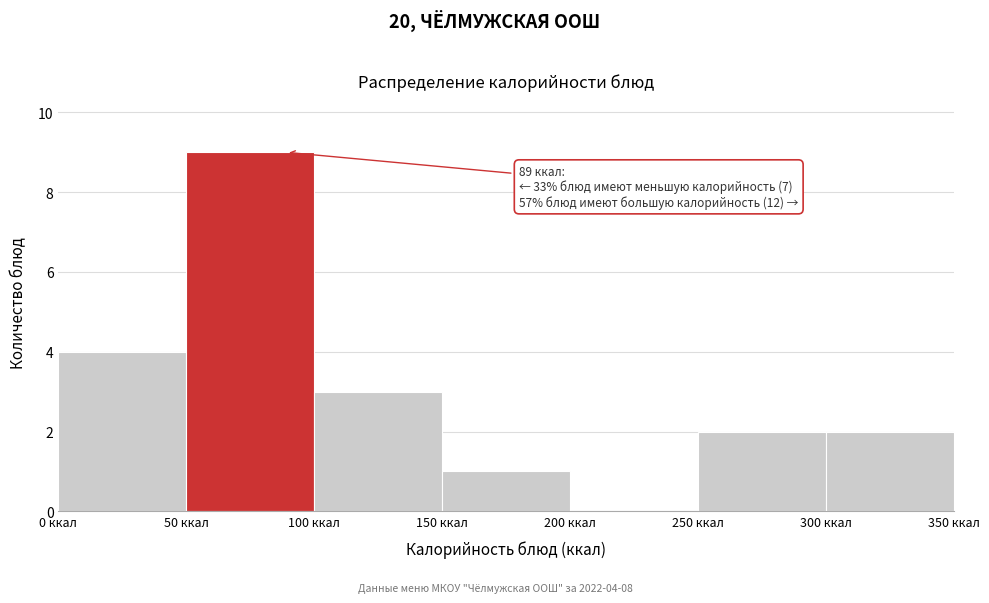

Over which range of the x-axis is the bar tallest?

50 to 100